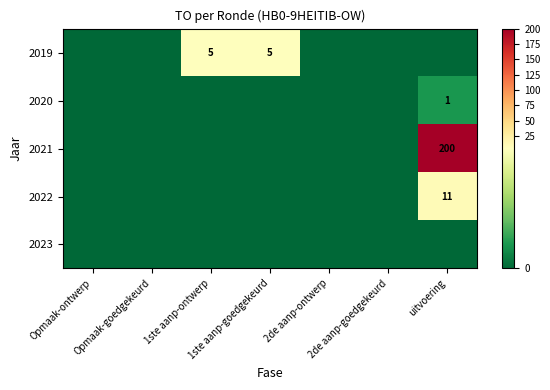

Is it true that 2019 equals 3 at 2de aanp-ontwerp?

False